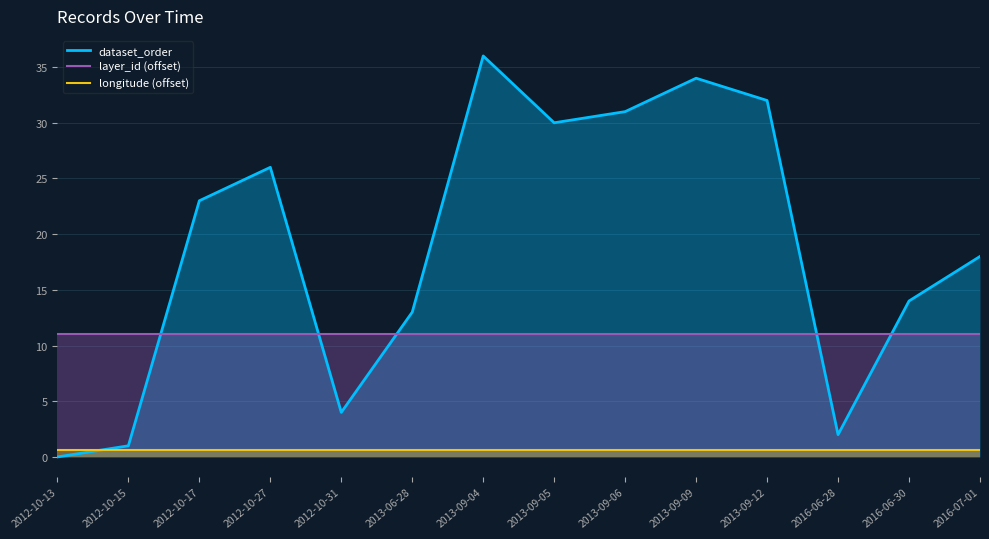

How many positive values does the dataset_order series have?

13